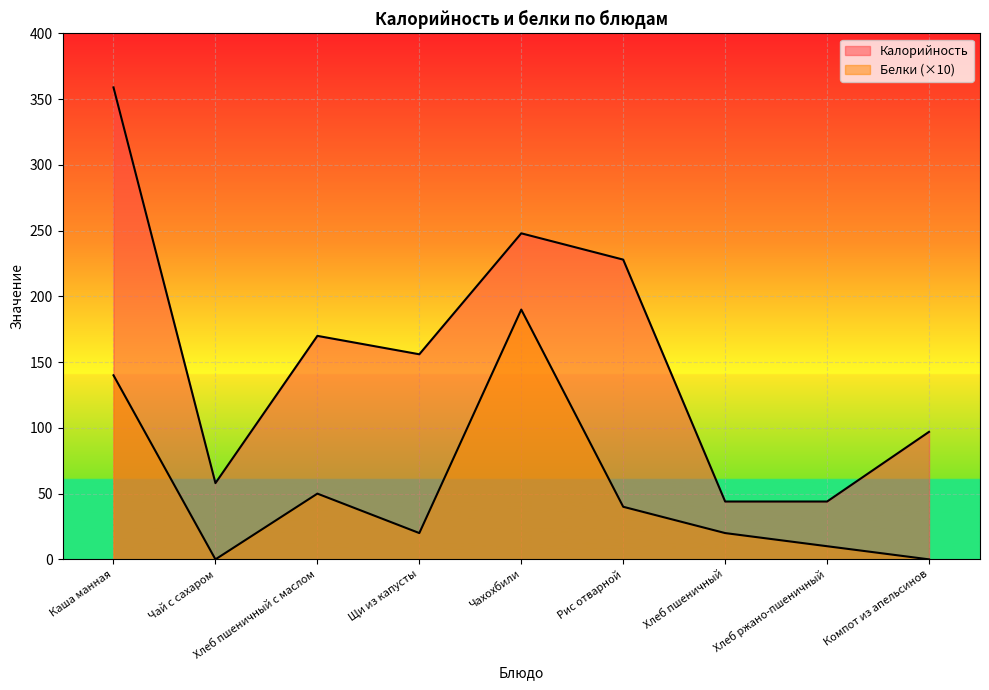

List the labels in order of Калорийность value, smallest first.

Хлеб пшеничный, Хлеб ржано-пшеничный, Чай с сахаром, Компот из апельсинов, Щи из капусты, Хлеб пшеничный с маслом, Рис отварной, Чахохбили, Каша манная